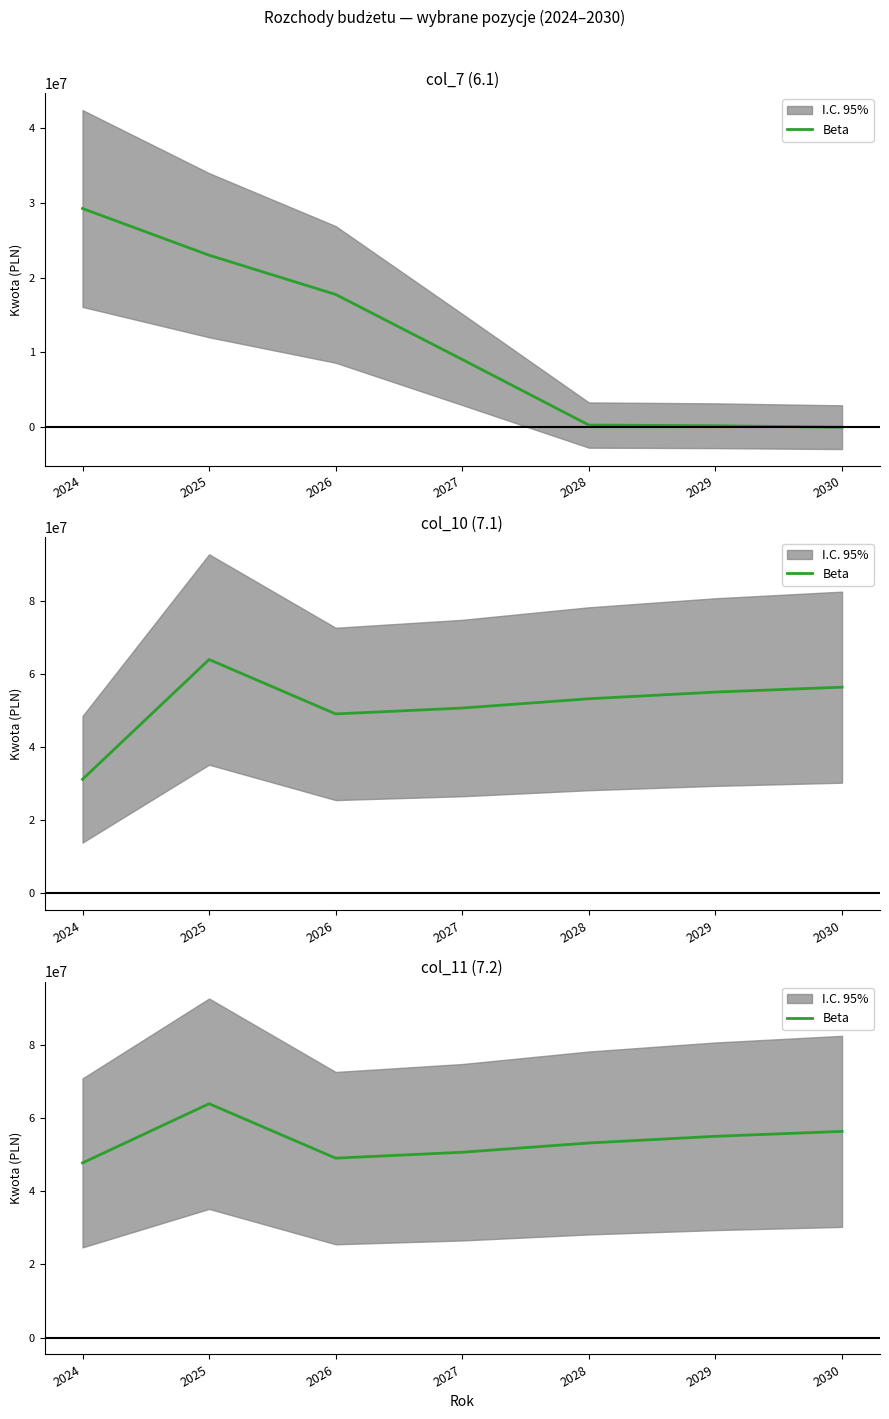

Where is the first local maximum?

2025